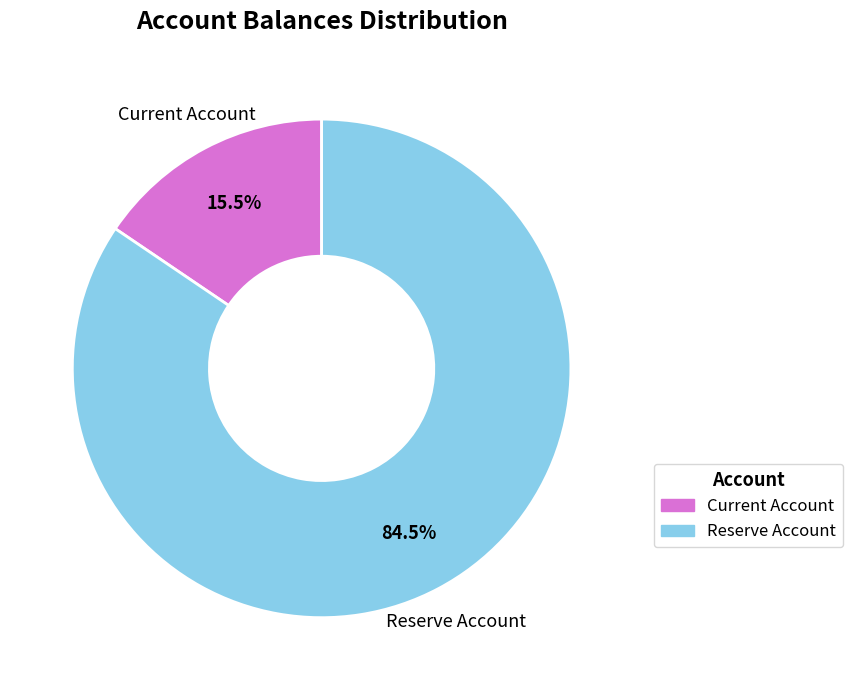

What percentage is NOT represented by Current Account?

84.5%